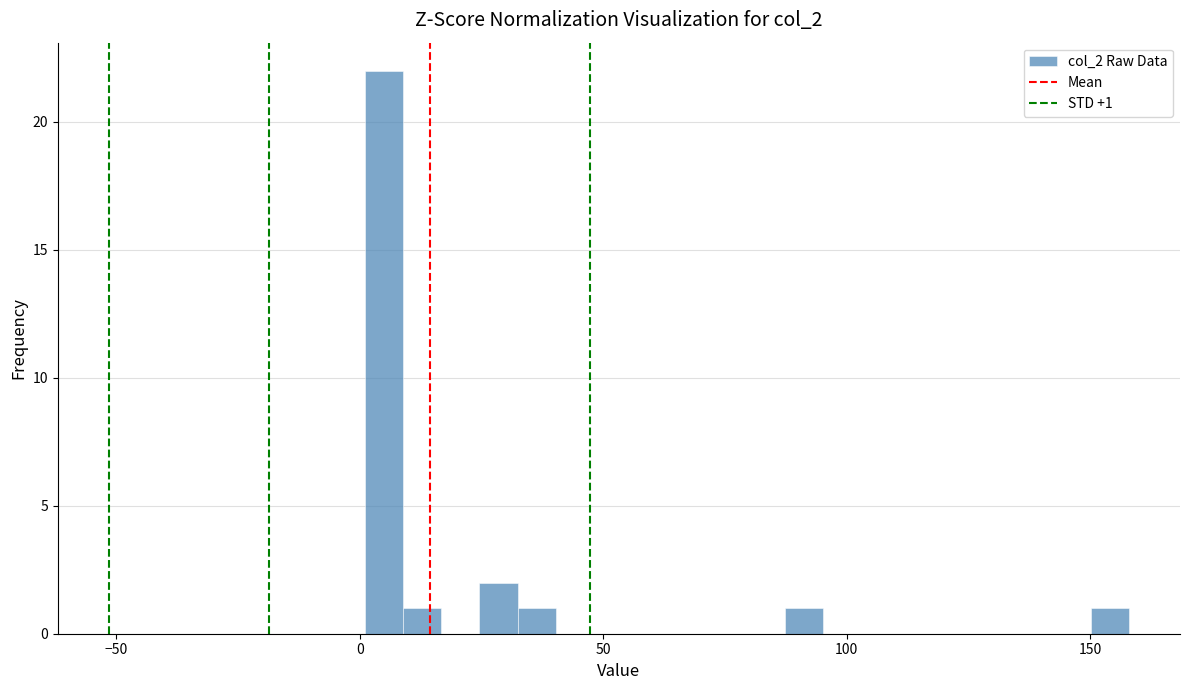

Around what value on the x-axis is the tallest bar? Give the approximate position of its centre, as read against the axis.

5